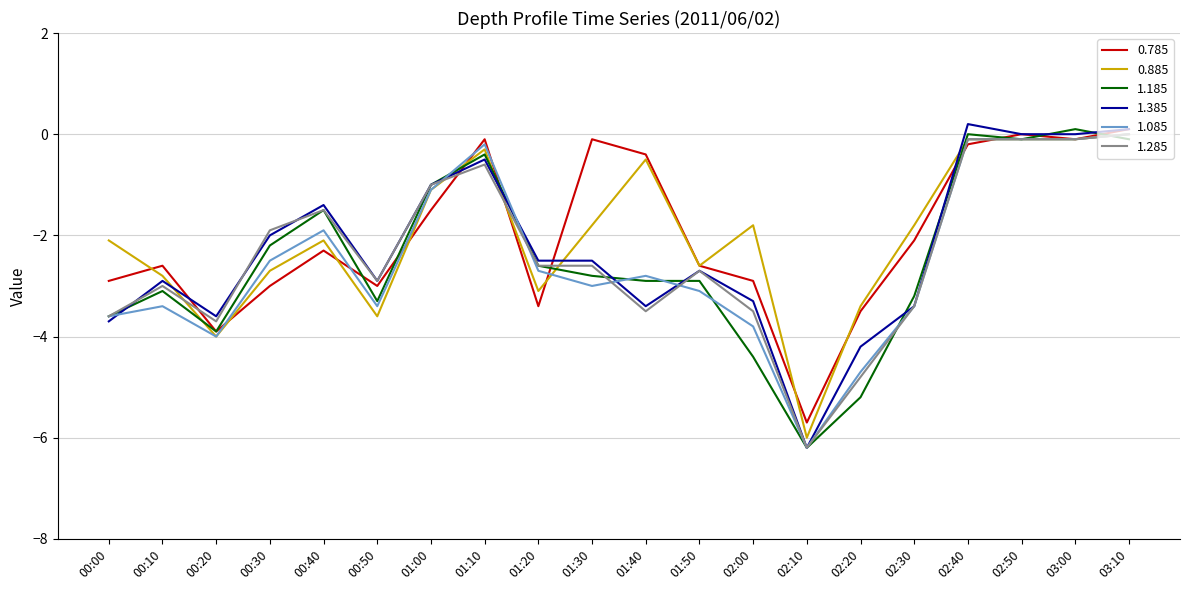

What position from the left is 01:20?

9